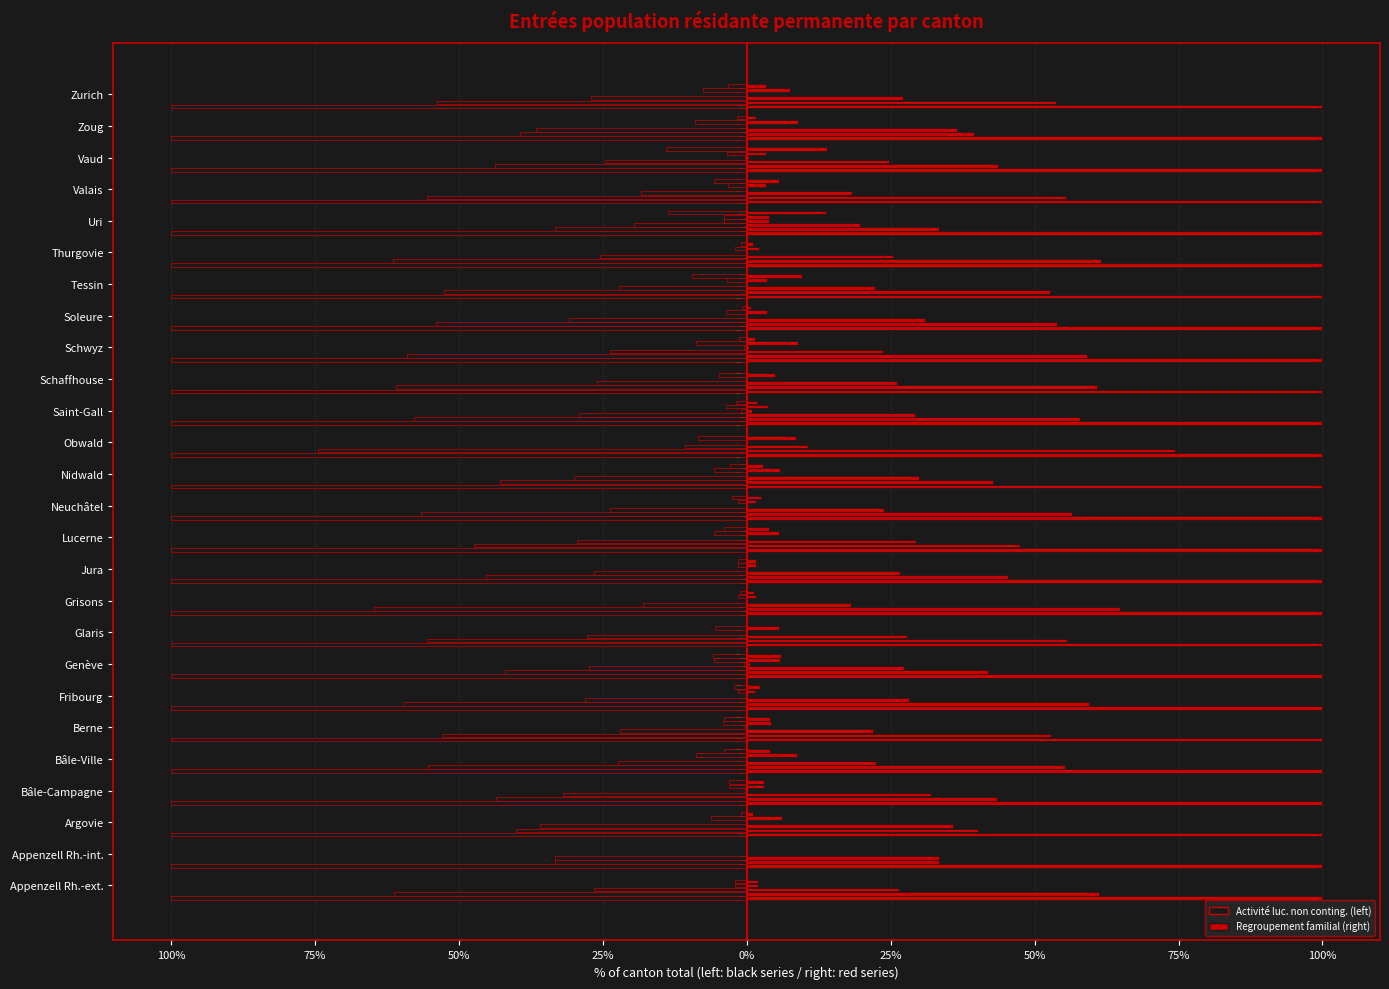

How many data points in Activité lucrative non contingentée are less than 53?

12